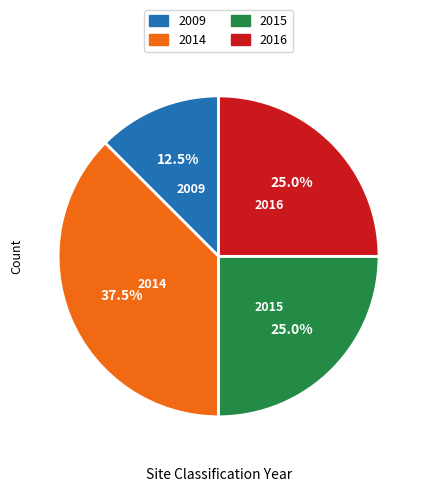

Which has a higher value, 2016 or 2009?

2016